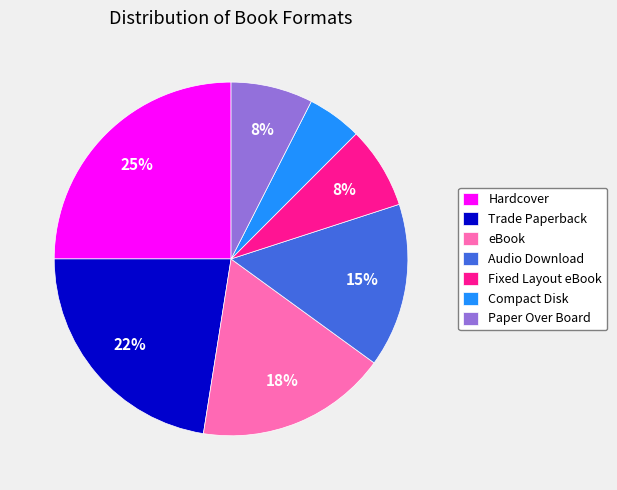

How many slices are in this pie chart?

7